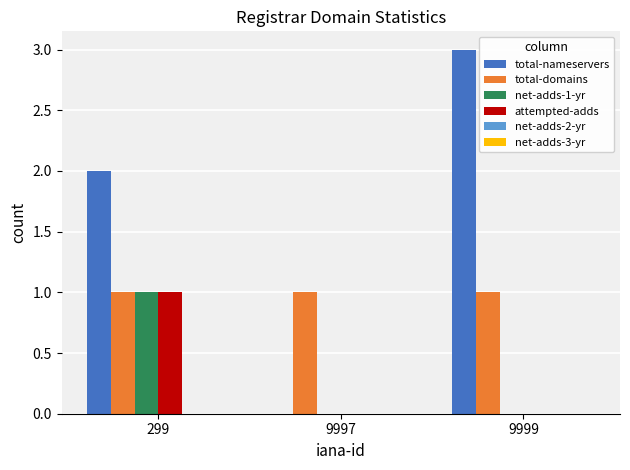

Which series has the largest range (max minus min)?

total-nameservers